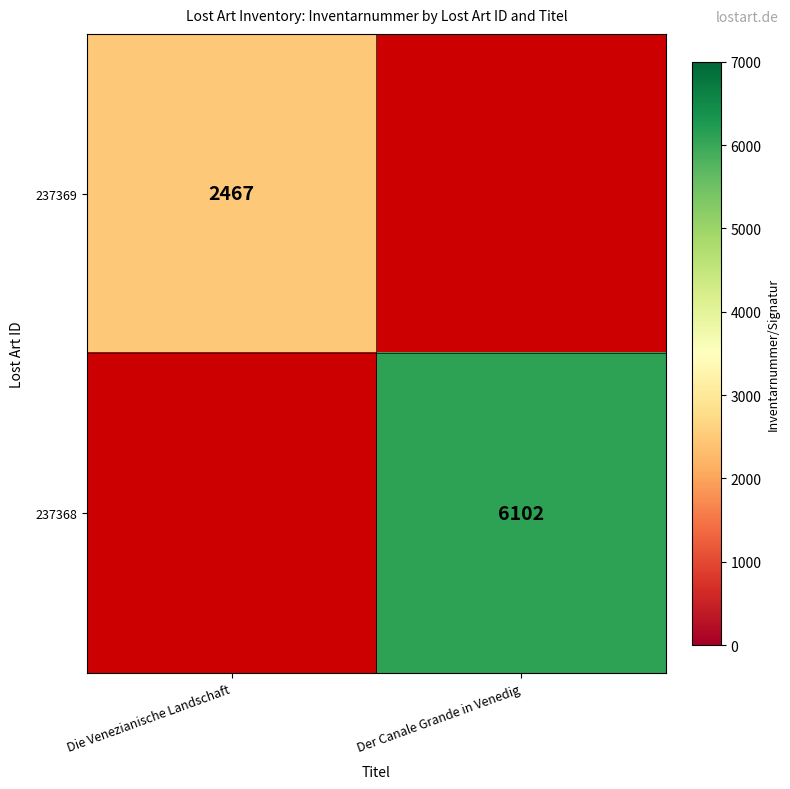

Is it true that 237368 equals 6102 at Der Canale Grande in Venedig?

True